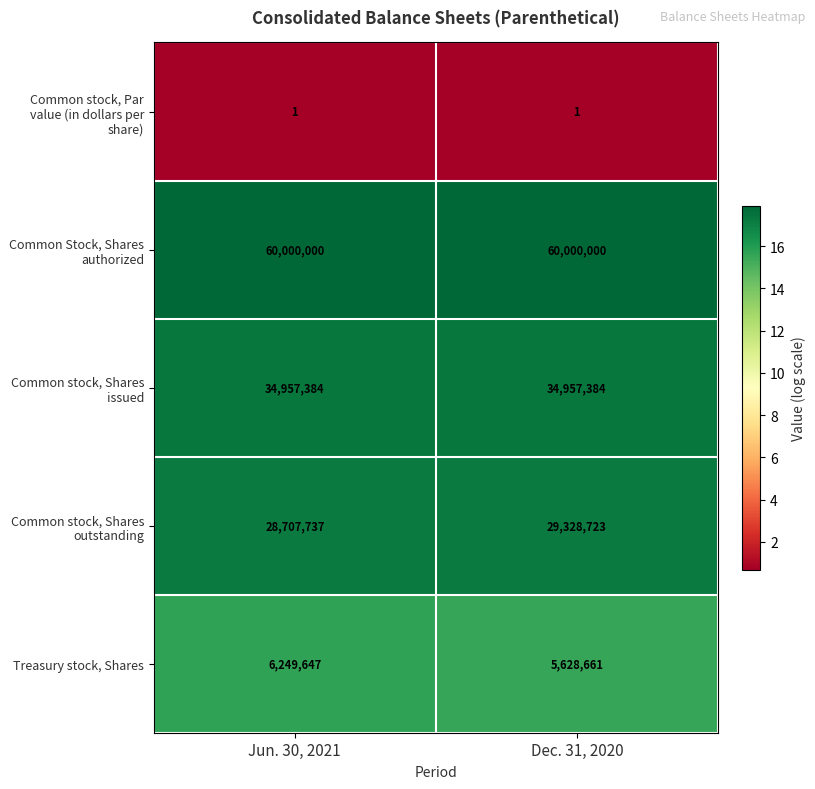

What is the total value across all series at Dec. 31, 2020?

129914769